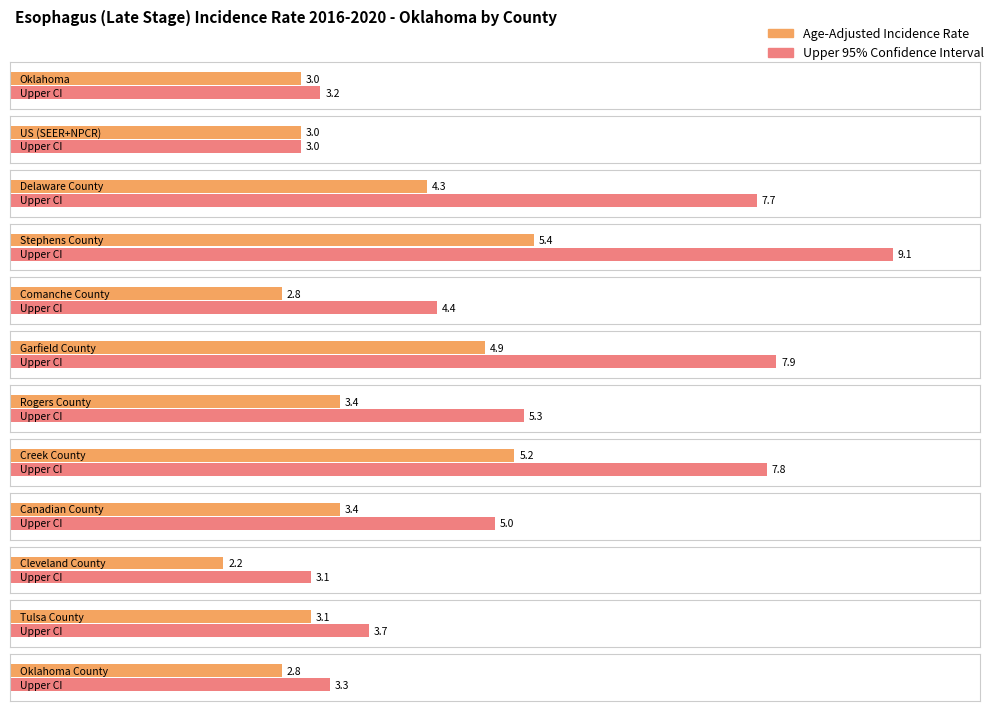

How many values in the Age-Adjusted Incidence Rate series are below 3?

3